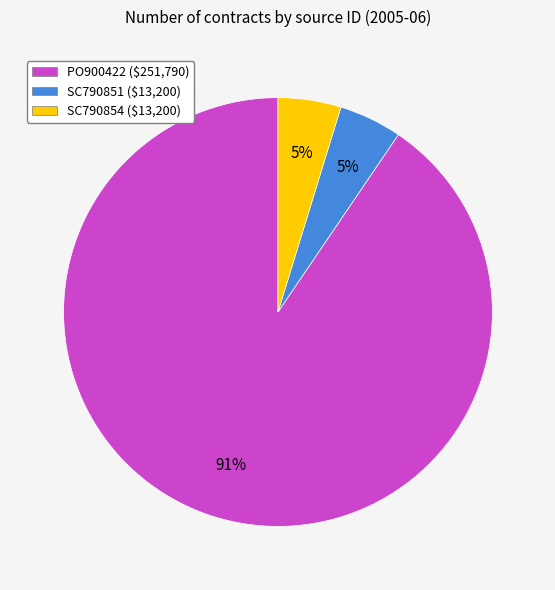

The SC790854 ($13,200) slice represents 5% of the pie. True or false?

True